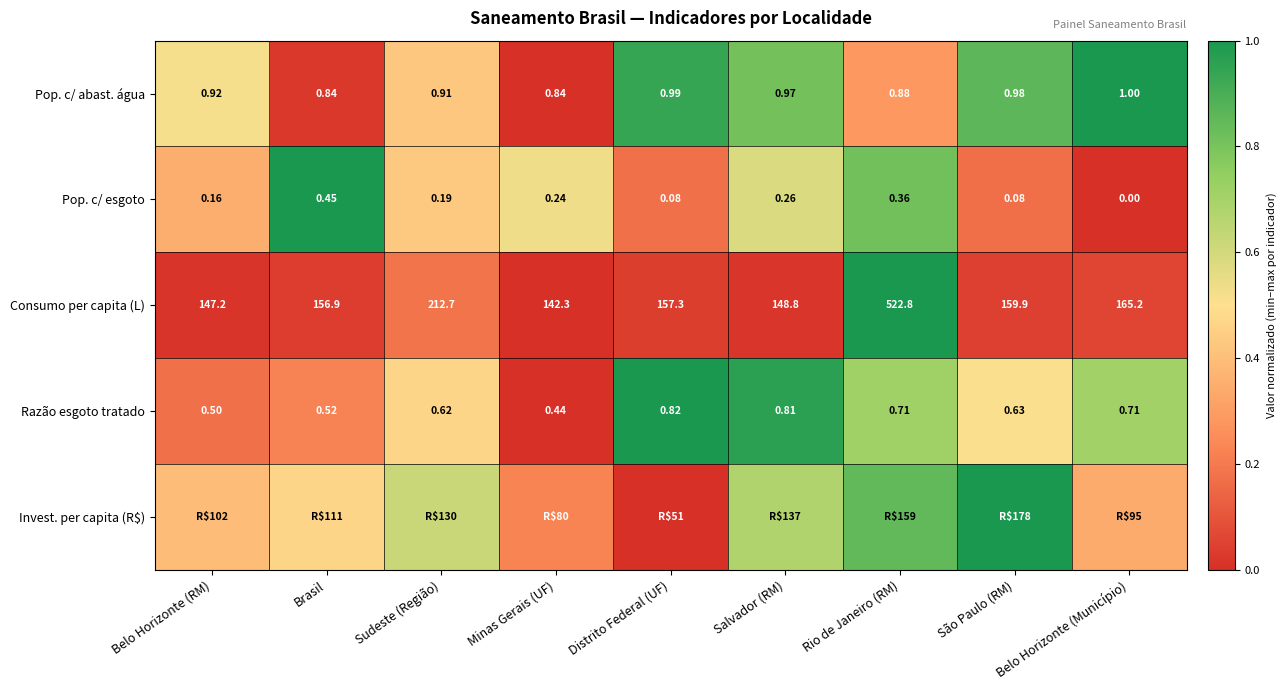

At which label does Pop. c/ esgoto reach its minimum?

Belo Horizonte (Município)